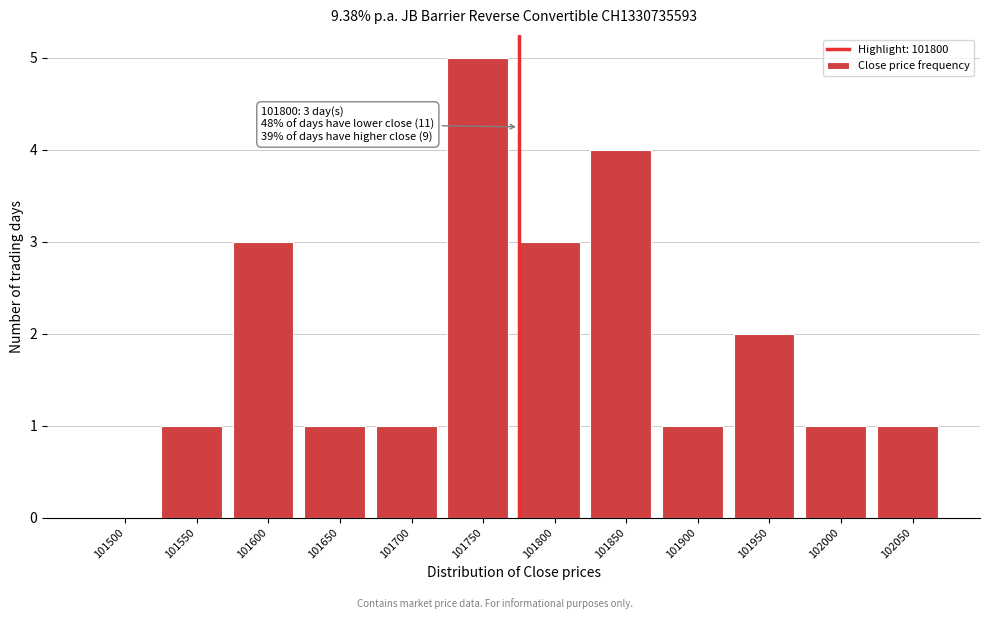

Reading left to right, transcribe all the data shown in this chart.

101500=0	101550=1	101600=3	101650=1	101700=1	101750=5	101800=3	101850=4	101900=1	101950=2	102000=1	102050=1